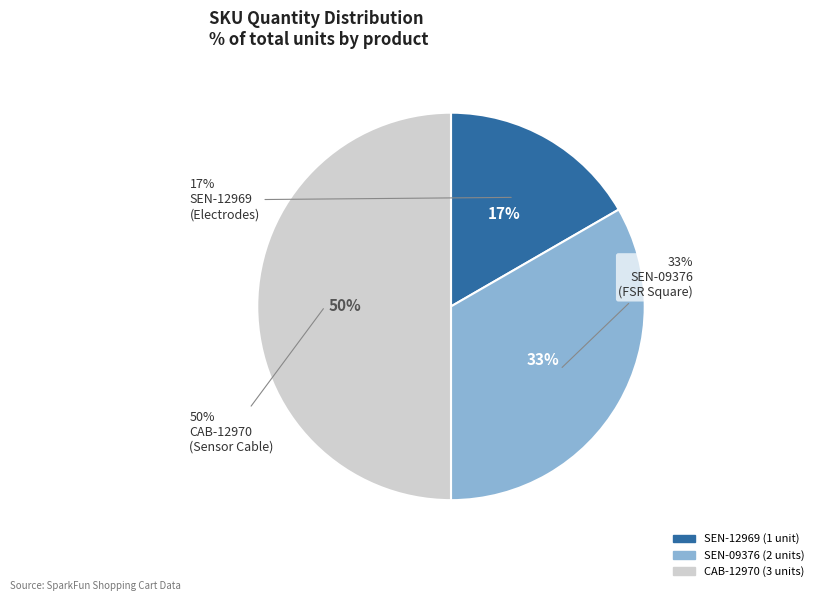

Do CAB-12970 and SEN-09376 together represent more than half of the pie?

Yes